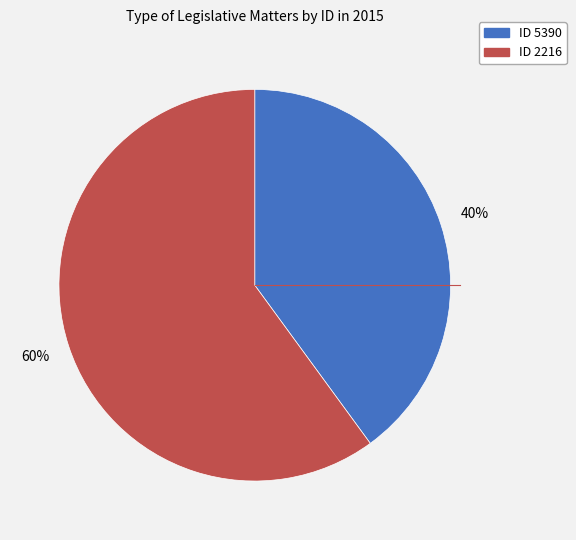

Is there a majority slice in this chart?

Yes